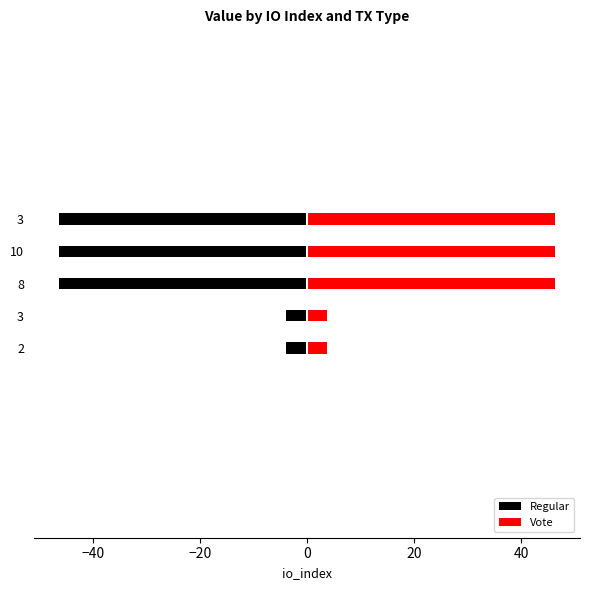

True or false: Vote has a value of 23.8 at 10.

False